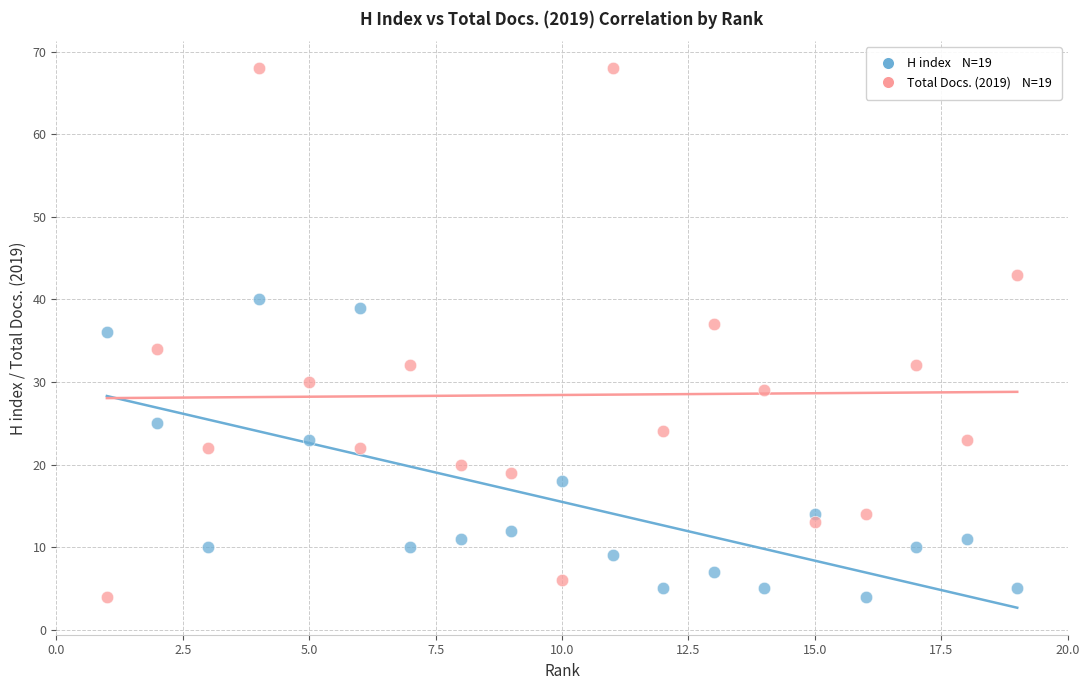

Across all data points, what is the range of Y values (max minus min)?

64